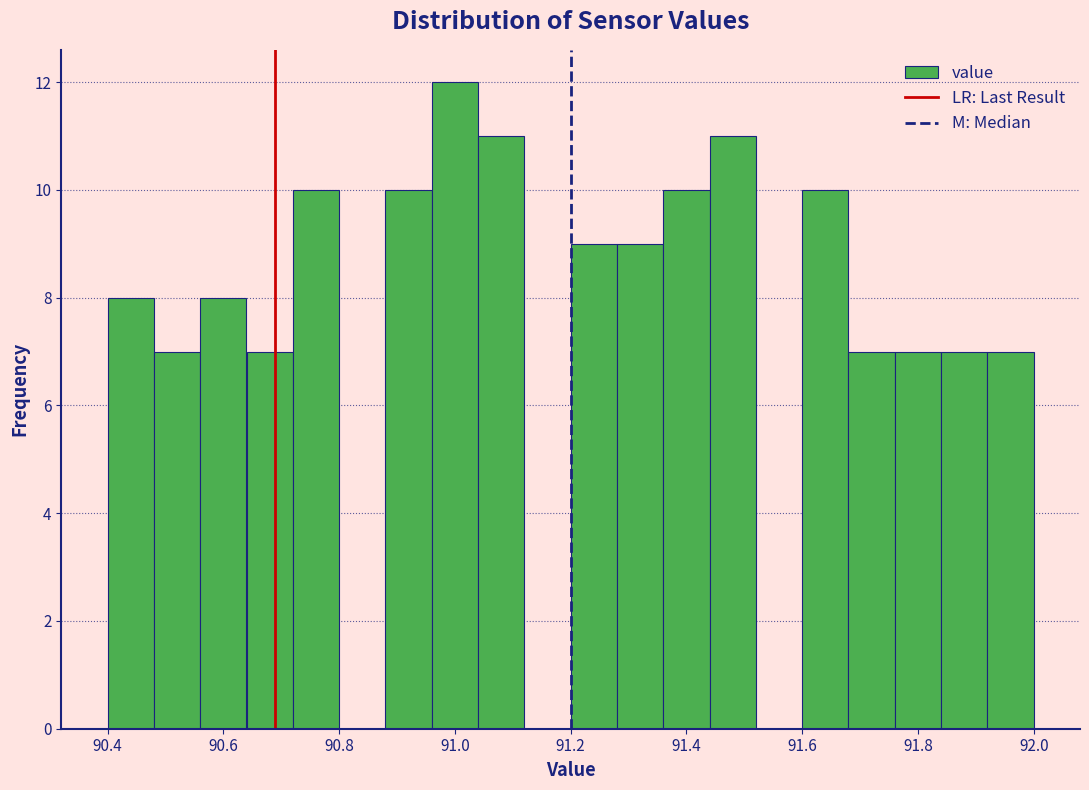

Reading left to right, transcribe this chart: for each bar, give the range it covers on the x-axis and its height. The values are not printed on the chart, so give them approximately, as read against the axis.

90.40 to 90.48: 8
90.48 to 90.56: 7
90.56 to 90.64: 8
90.64 to 90.72: 7
90.72 to 90.80: 10
90.80 to 90.88: 0
90.88 to 90.96: 10
90.96 to 91.04: 12
91.04 to 91.12: 11
91.12 to 91.20: 0
91.20 to 91.28: 9
91.28 to 91.36: 9
91.36 to 91.44: 10
91.44 to 91.52: 11
91.52 to 91.60: 0
91.60 to 91.68: 10
91.68 to 91.76: 7
91.76 to 91.84: 7
91.84 to 91.92: 7
91.92 to 92.00: 7